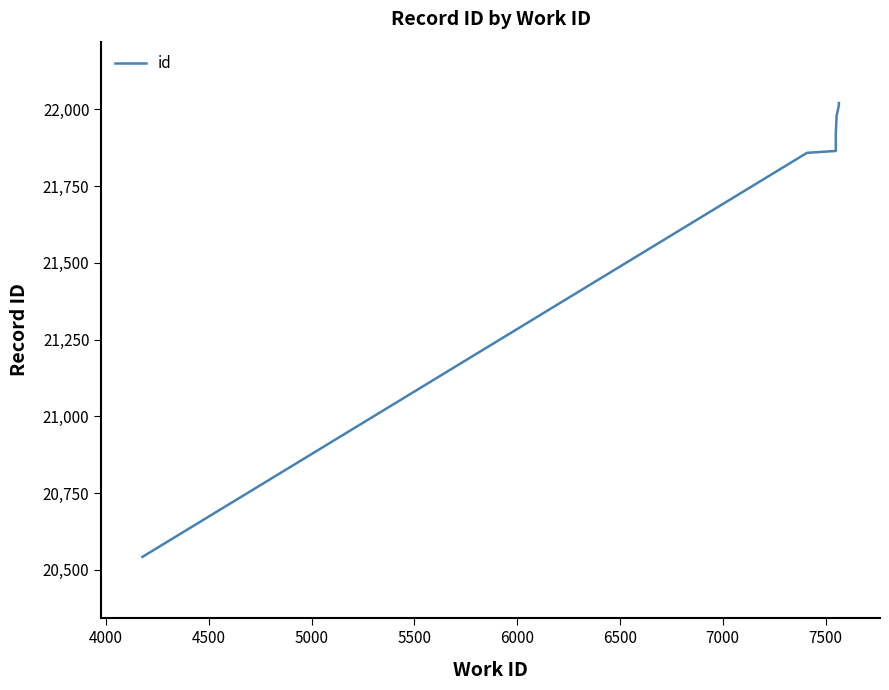

How many lines are shown in the chart?

1